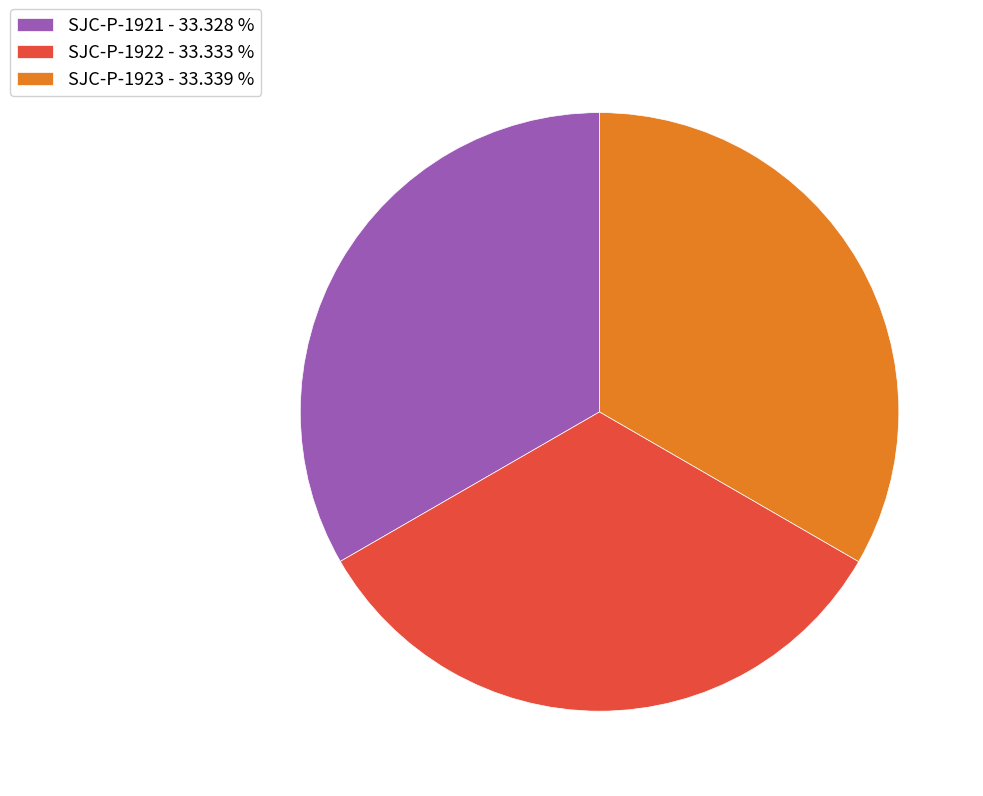

Is SJC-P-1922 the majority of the pie?

No